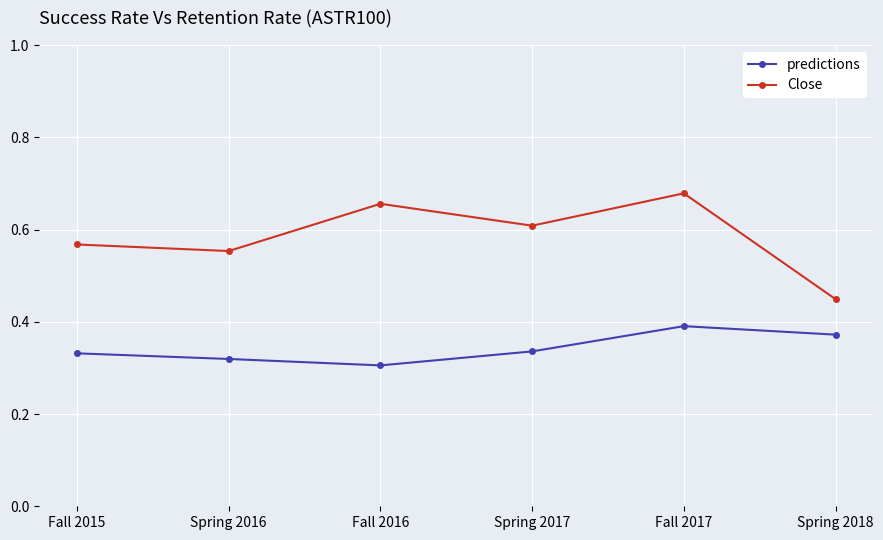

How many Close values are between 0 and 1?

6